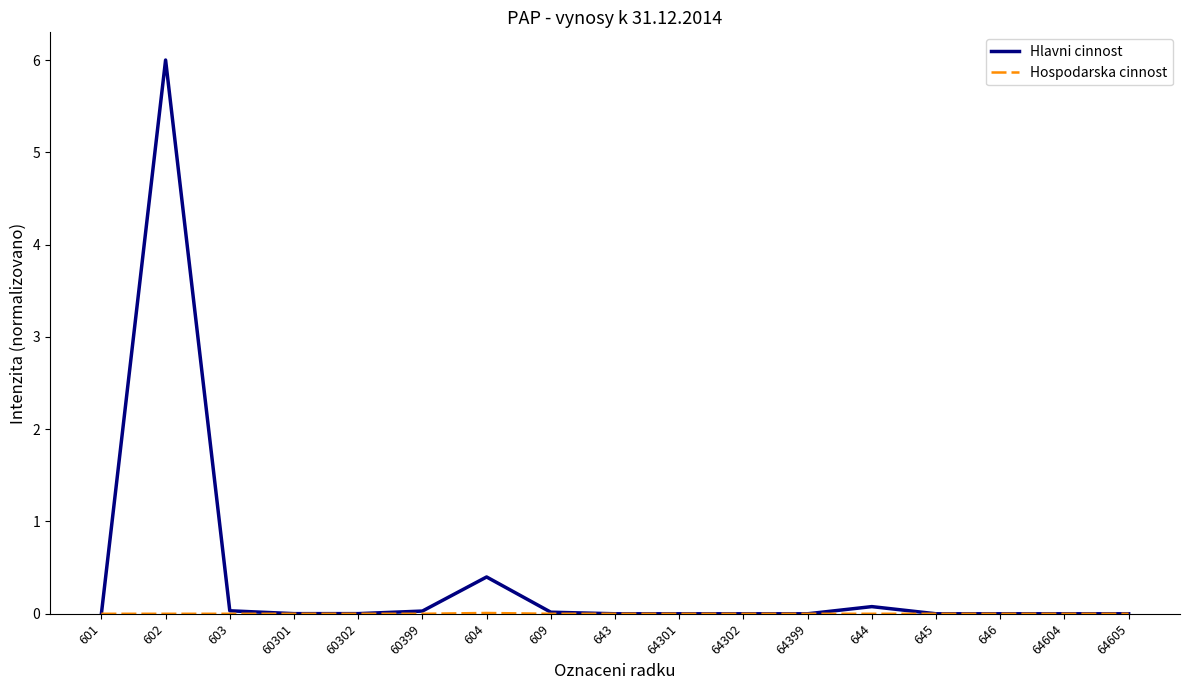

How many categories are shown in the chart?

17